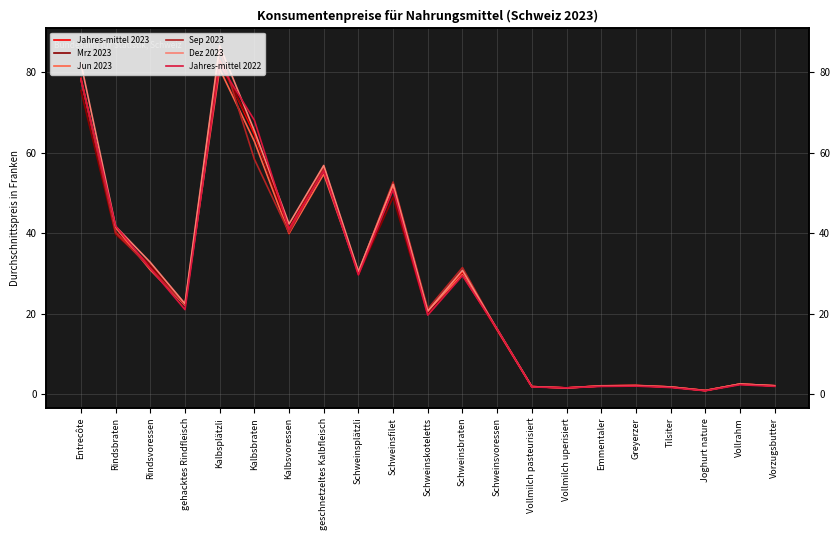

At which category does Sep 2023 reach its first local valley?

gehacktes Rindfleisch